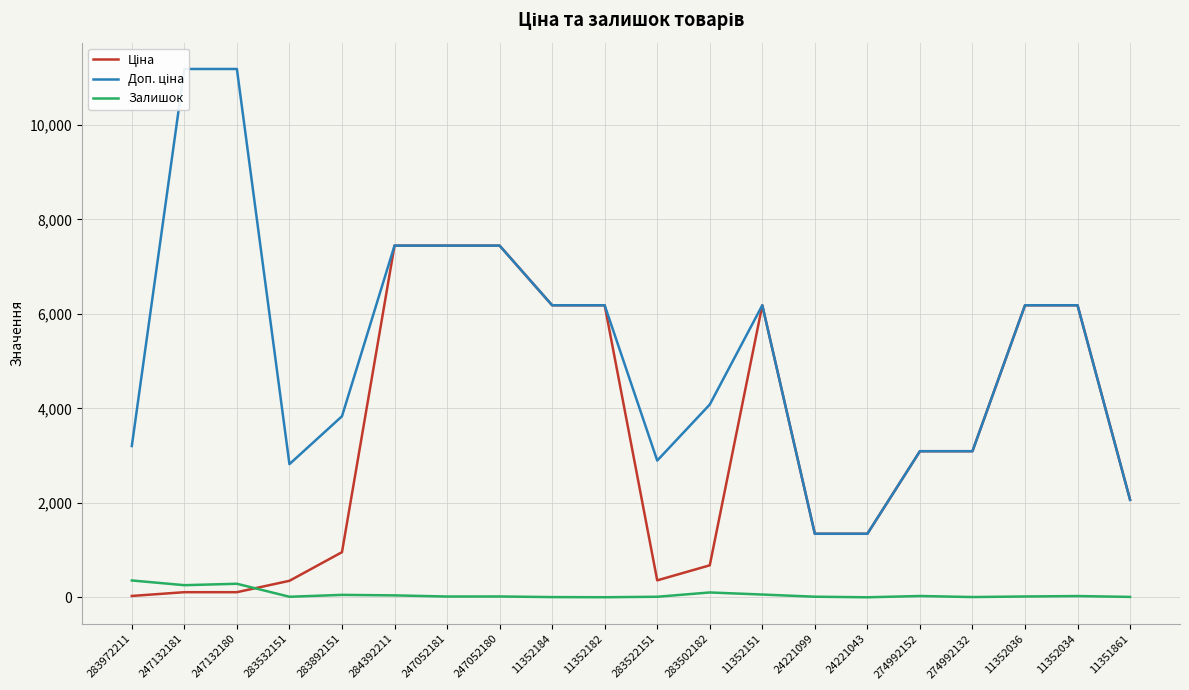

What is the difference between the highest and lowest values at 11352184?

6174.6